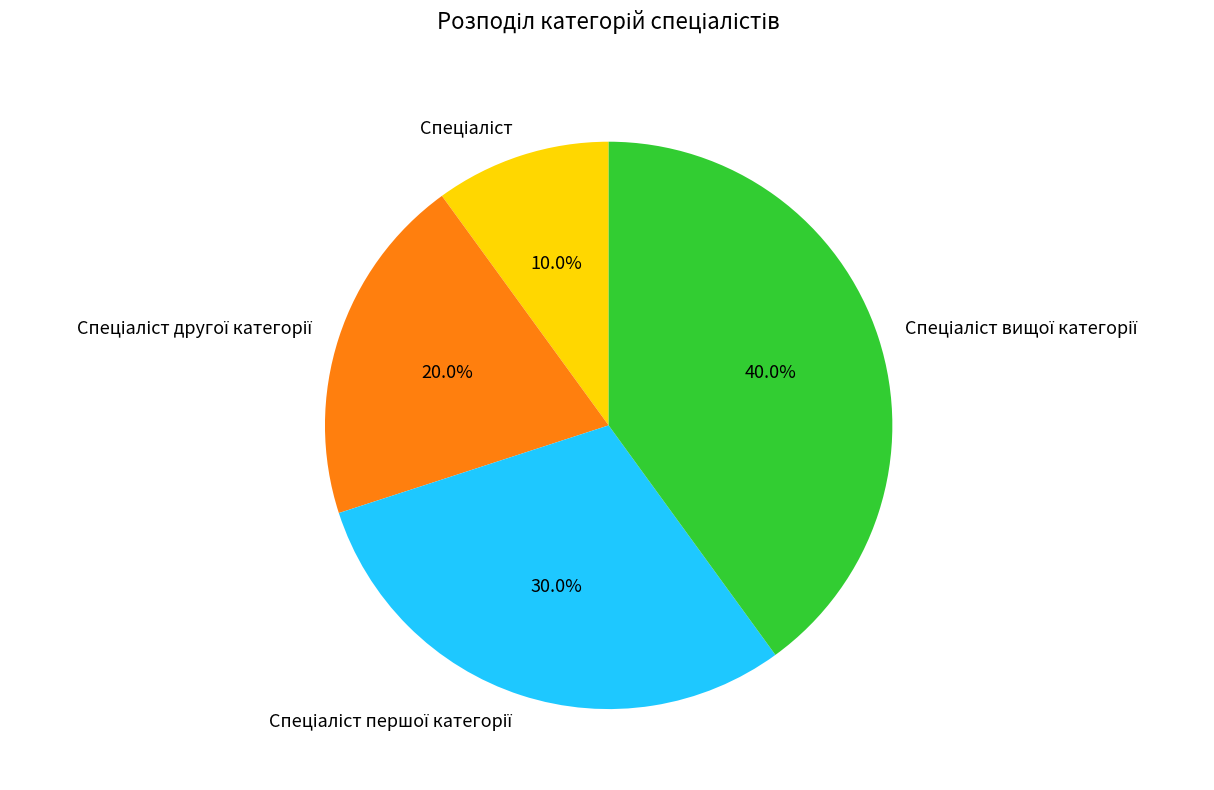

Is there a majority slice in this chart?

No